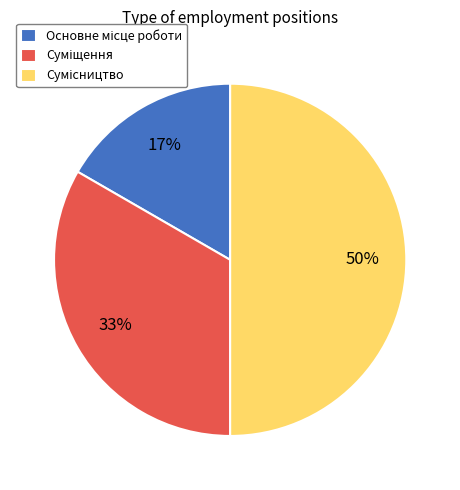

To the nearest percent, what is the average slice percentage?

33%